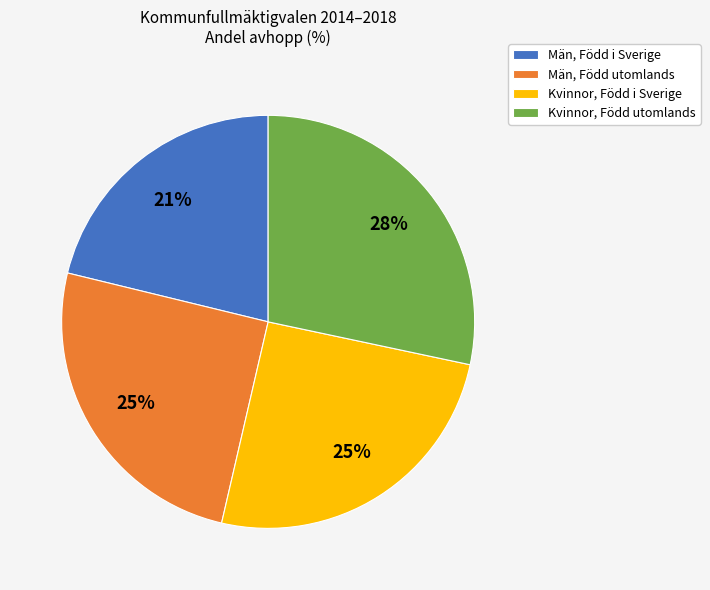

Is it true that Män, Född i Sverige is 21% of the pie?

True